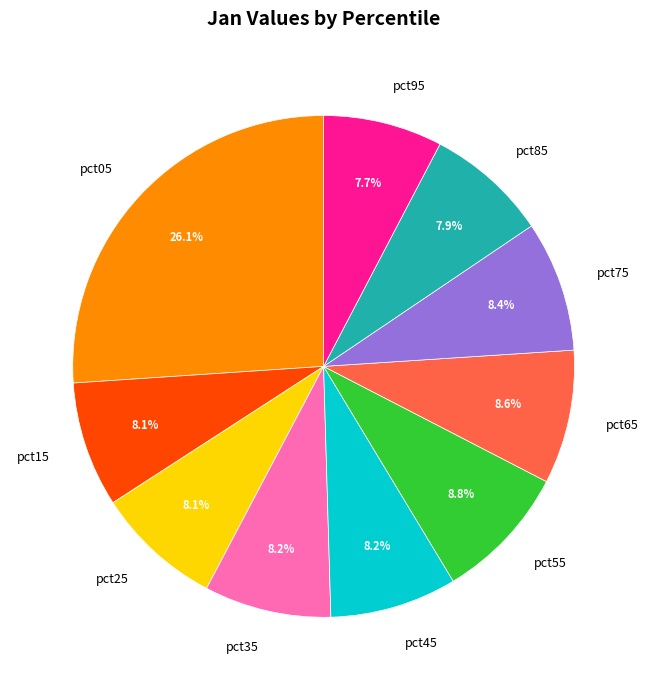

To the nearest percent, what is the combined percentage of pct05 and pct75?

34%